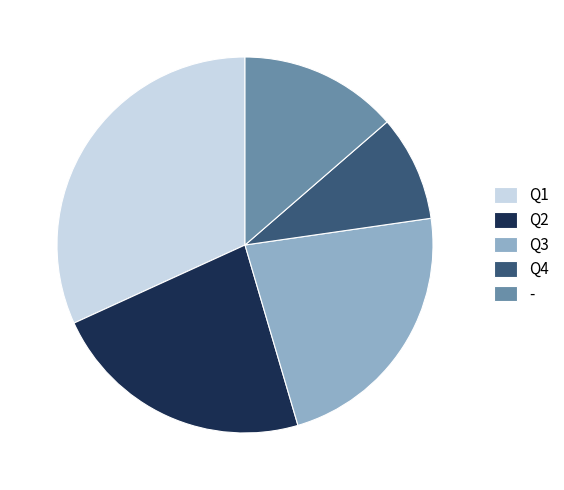

Which category has the biggest portion of the pie?

Q1